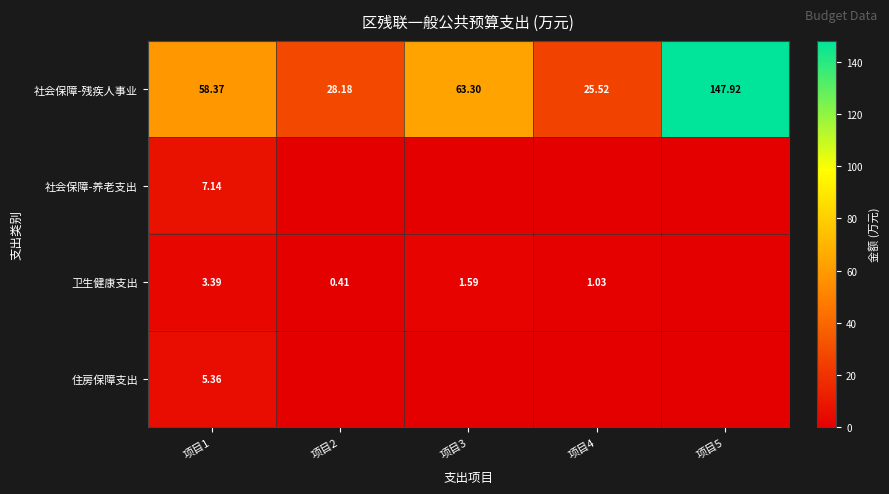

Count the number of categories in the chart.

5